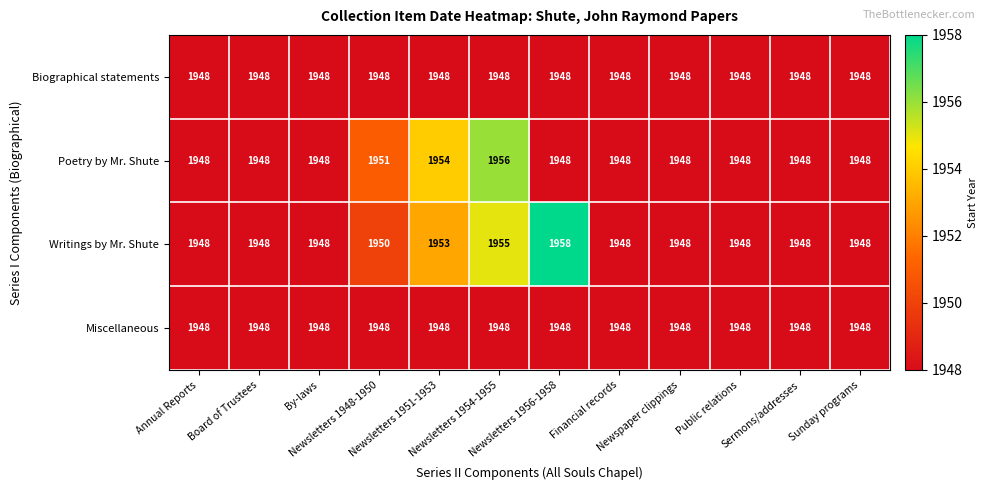

How many Poetry by Mr. Shute values are between 1948 and 1951?

10